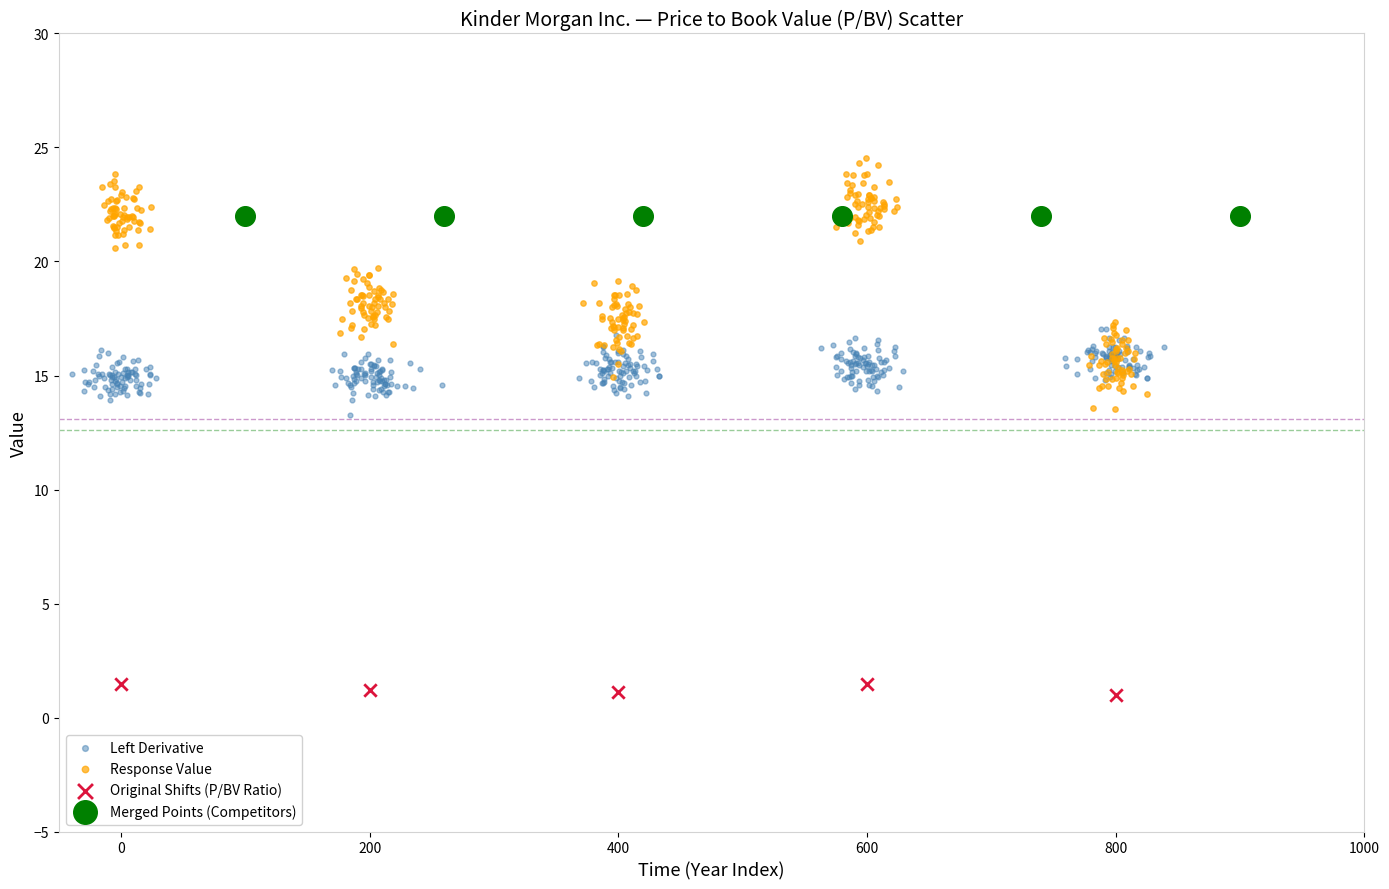

Which series reaches the maximum Y coordinate?

Response Value